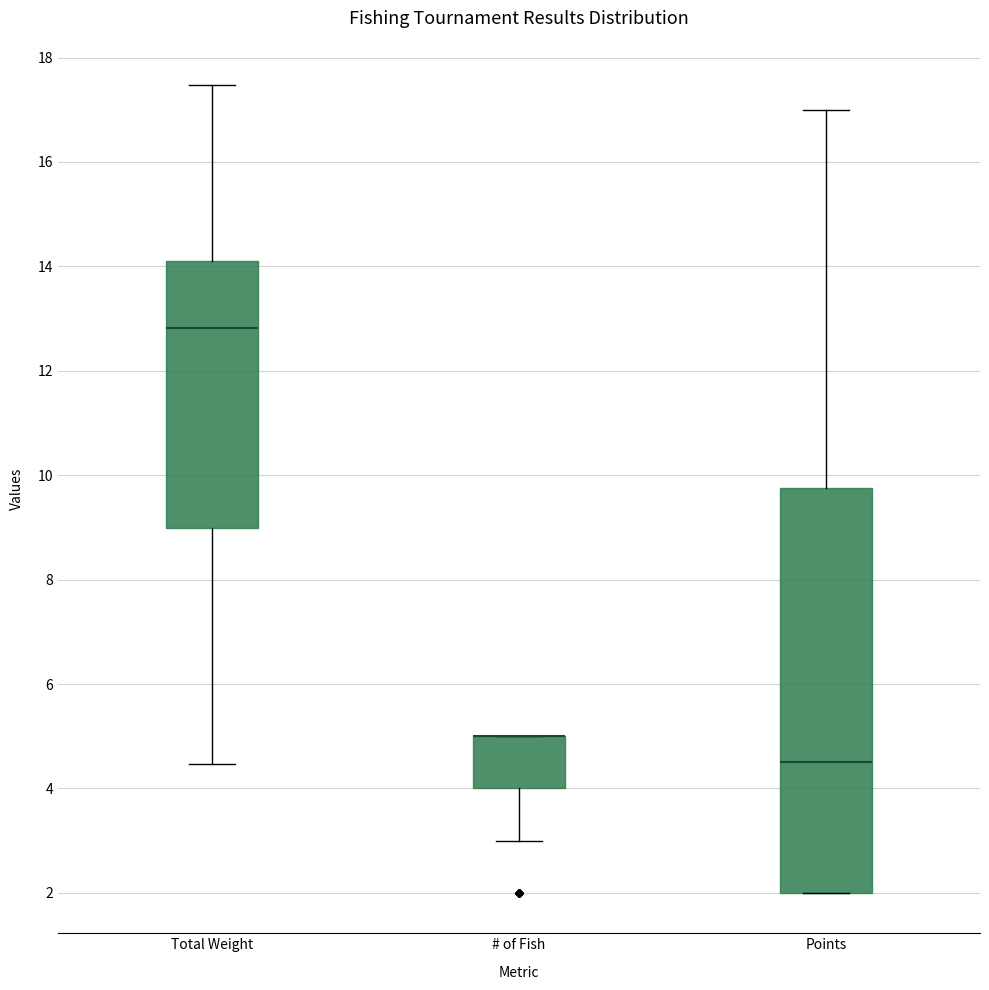

Where is the lower edge of the box for Points on the y-axis? The values are not printed on the chart, so give them approximately, as read against the axis.

2.0